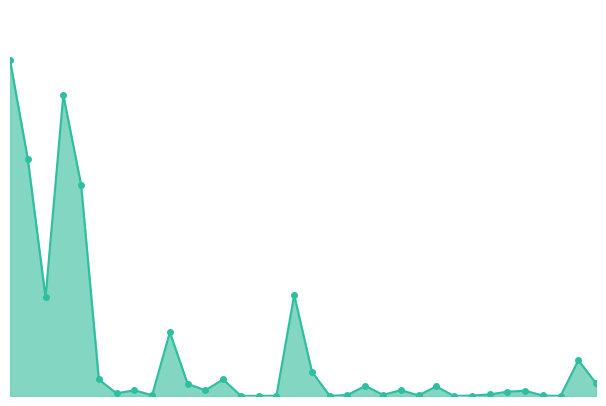

Is this an area chart (filled region under the line)?

Yes